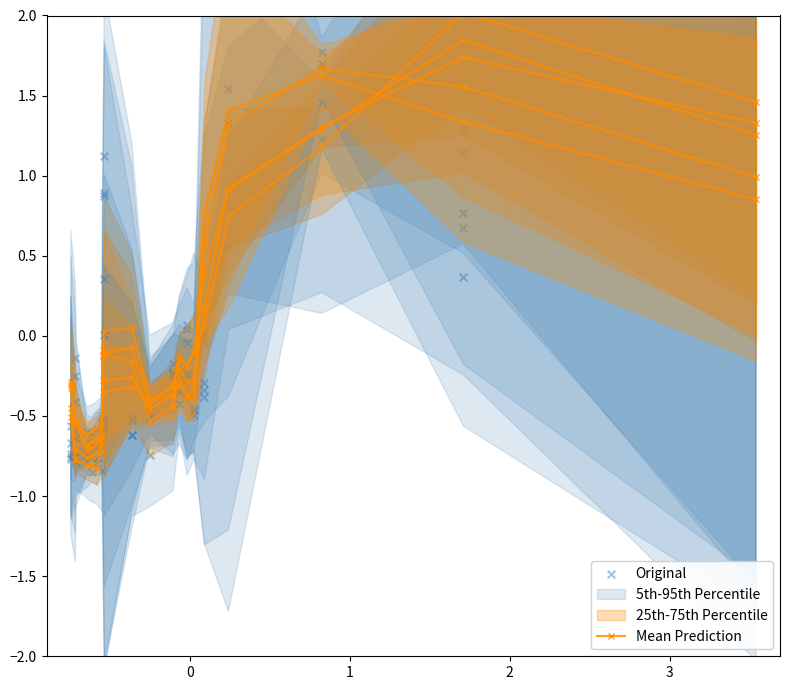

At how many categories does at least one series exceed 2?

1